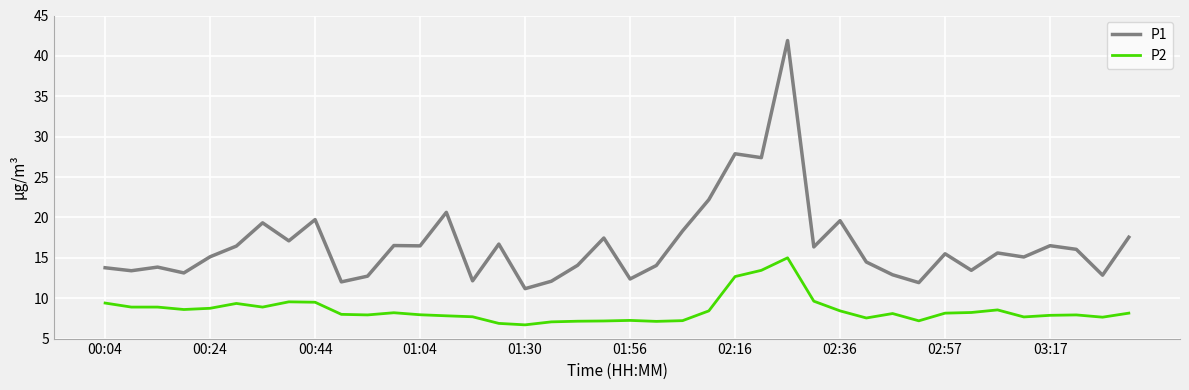

Which series has the widest spread of values?

P1